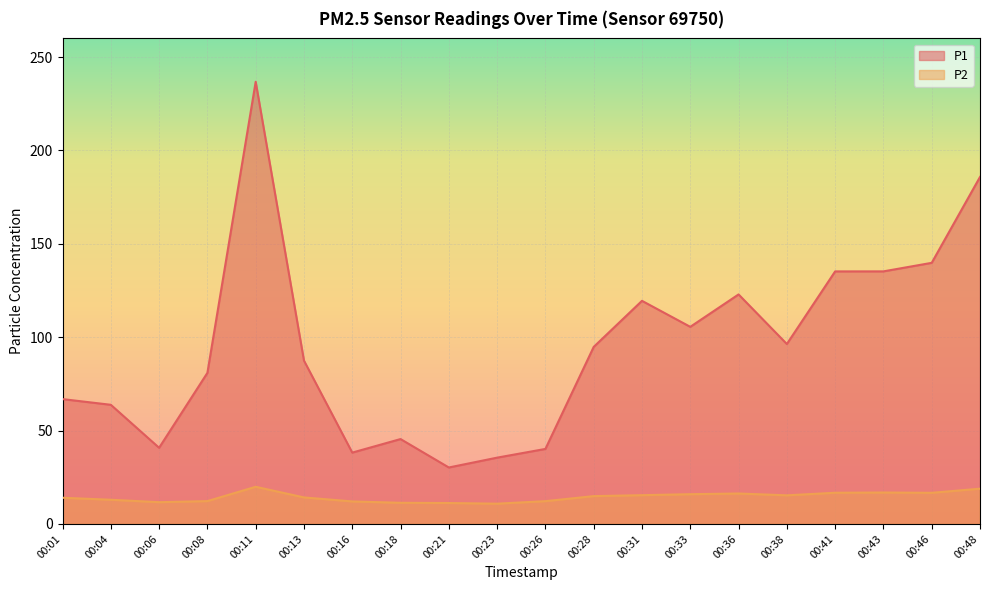

List the series in order of their overall mean, lowest first.

P2, P1